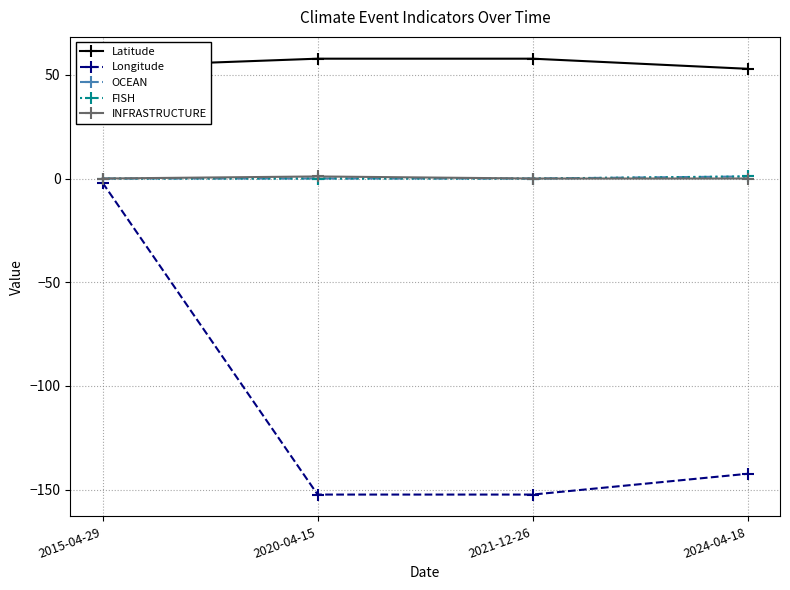

At which category is the sum across all series the highest?

2015-04-29